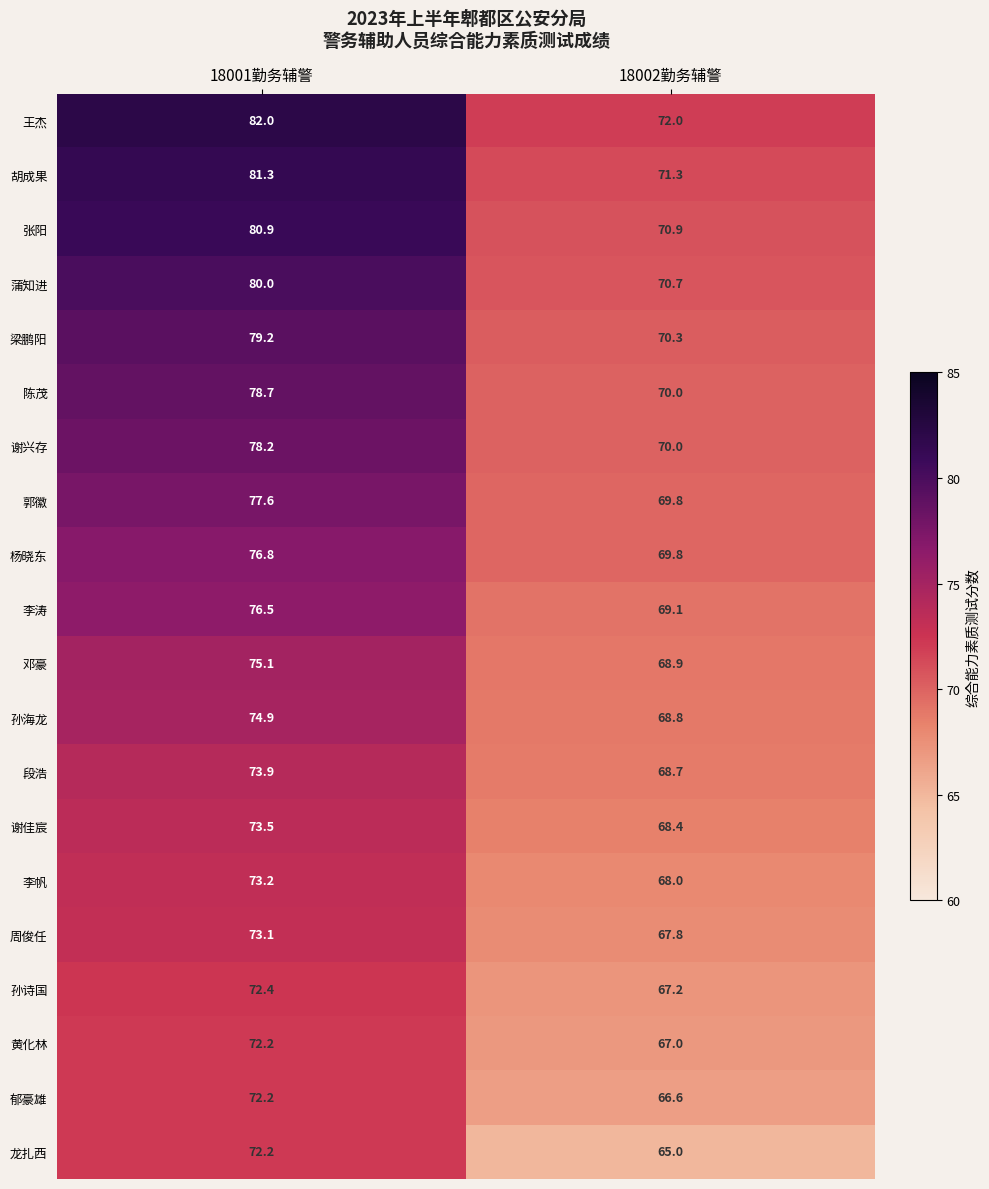

Which category has the lowest value across all series?

18002勤务辅警